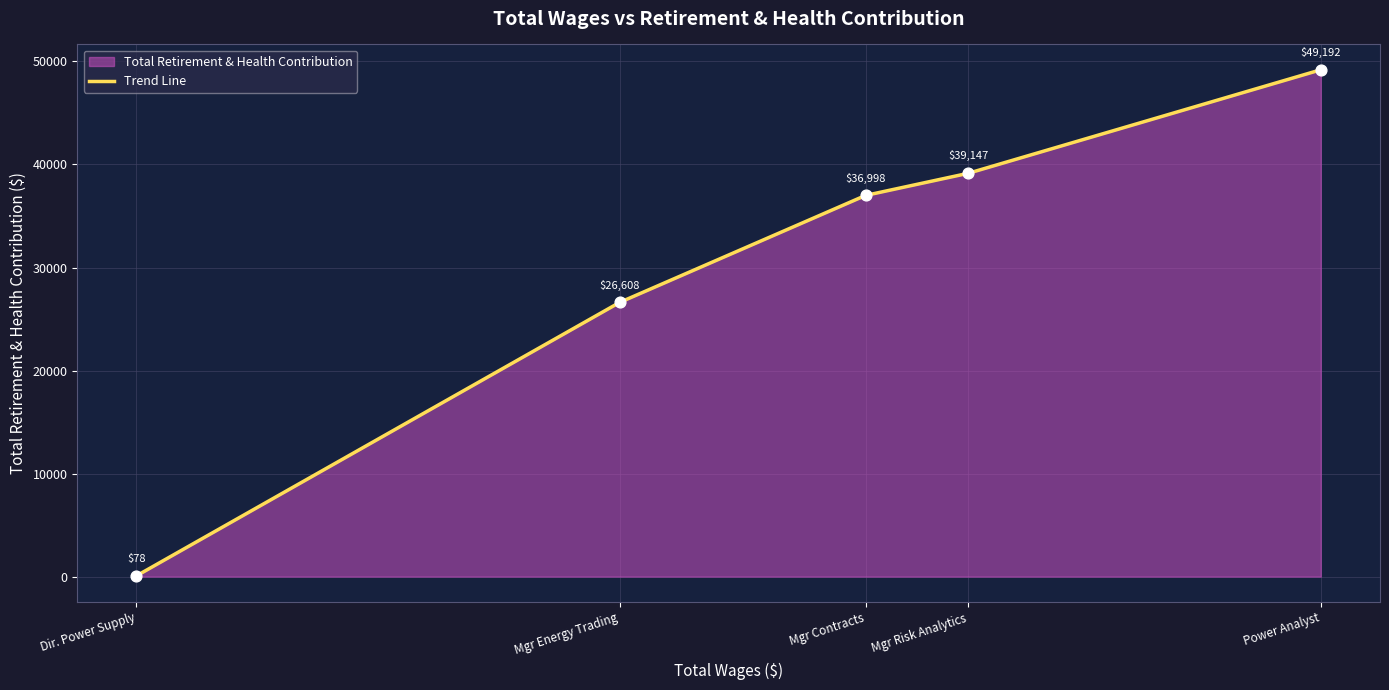

What is the change in value from Mgr Contracts to Power Analyst?

+12194